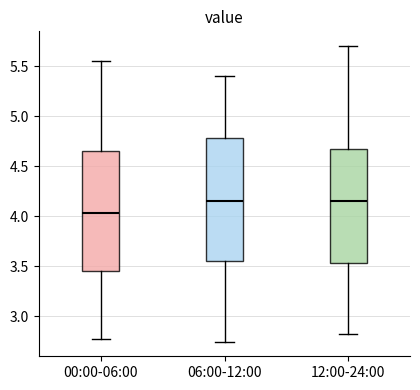

Which box has the lowest median line?

00:00-06:00